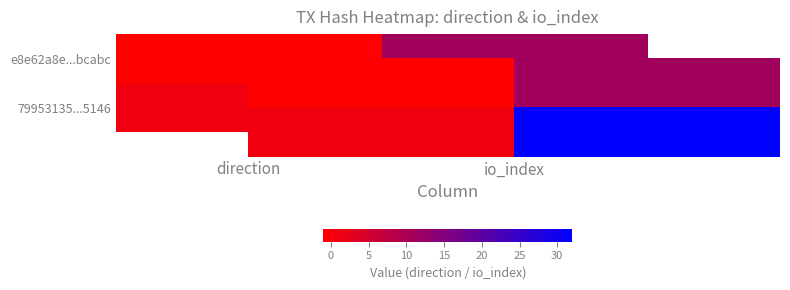

Rank the categories by 79953135...5146 value from highest to lowest.

io_index, direction